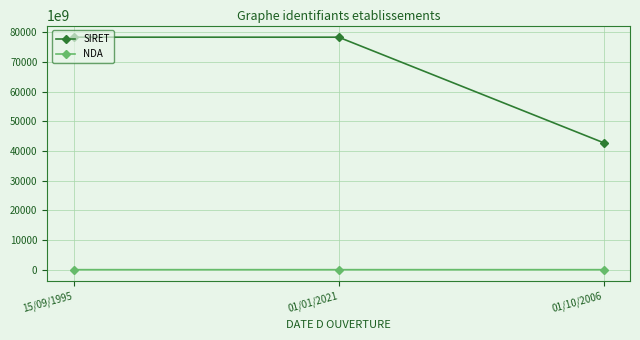

Is this an area chart (filled region under the line)?

No